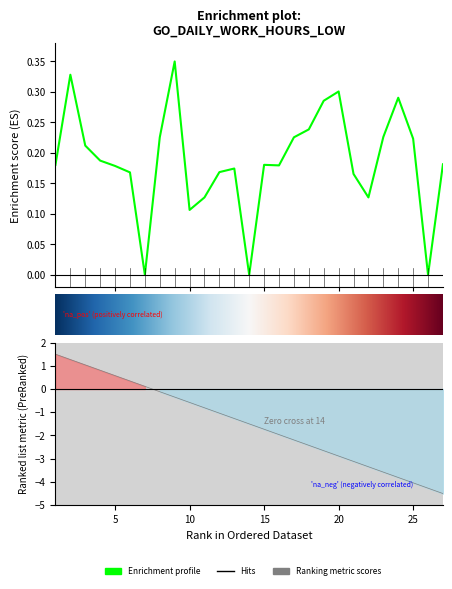

List the labels in order of value, smallest first.

7, 14, 26, 10, 11, 22, 21, 6, 12, 13, 5, 16, 1, 15, 27, 4, 3, 25, 8, 17, 23, 18, 19, 24, 20, 2, 9